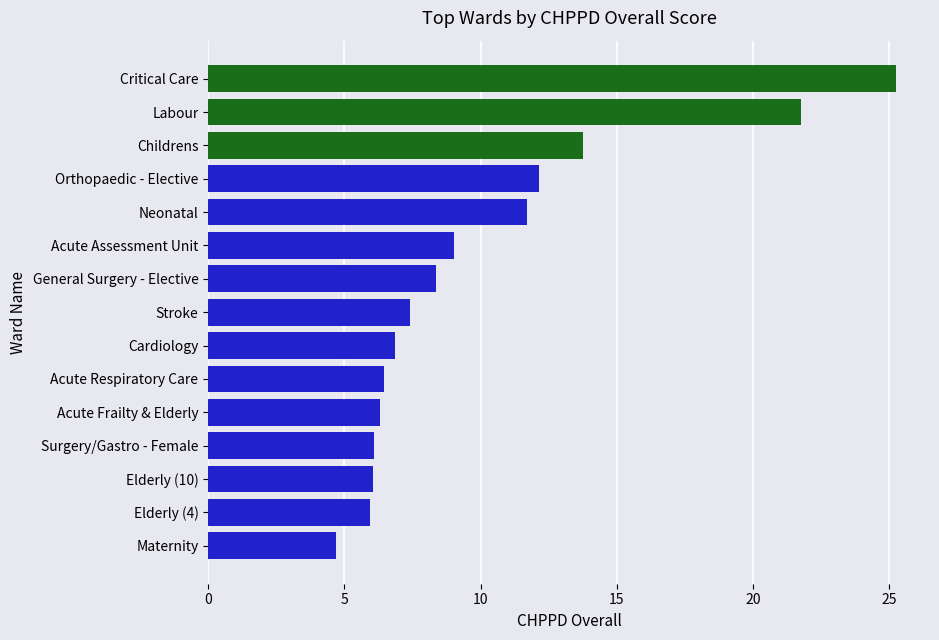

At which label is the value closest to 14?

Childrens